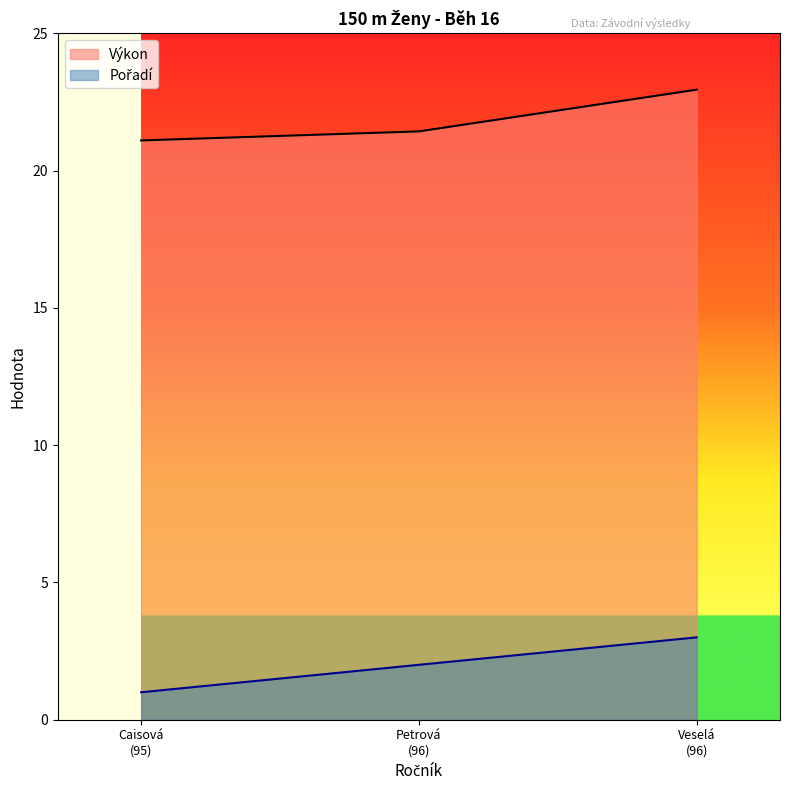

Which series has the largest total across all categories?

Výkon